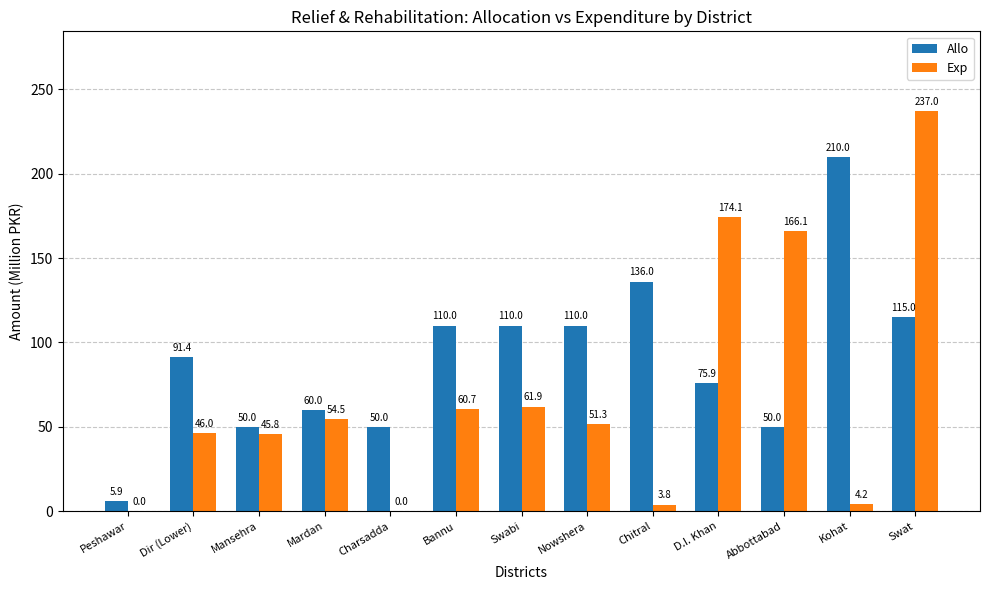

How many data points does each series have?

13